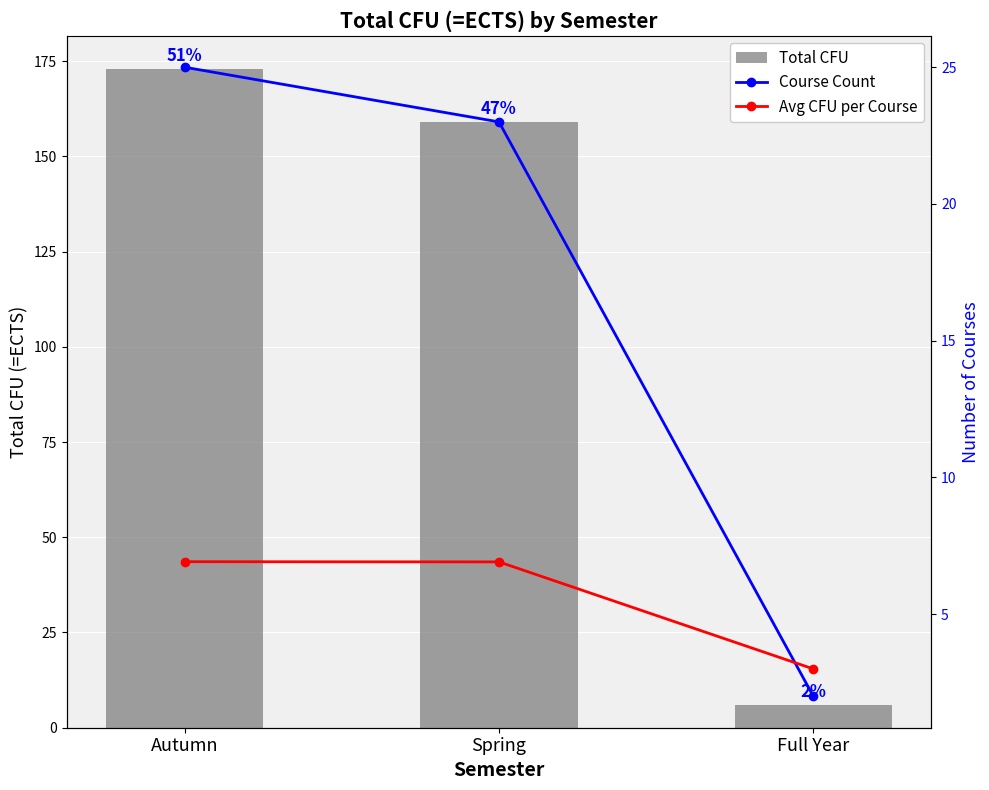

How many data points in Avg CFU per Course are above 6?

2